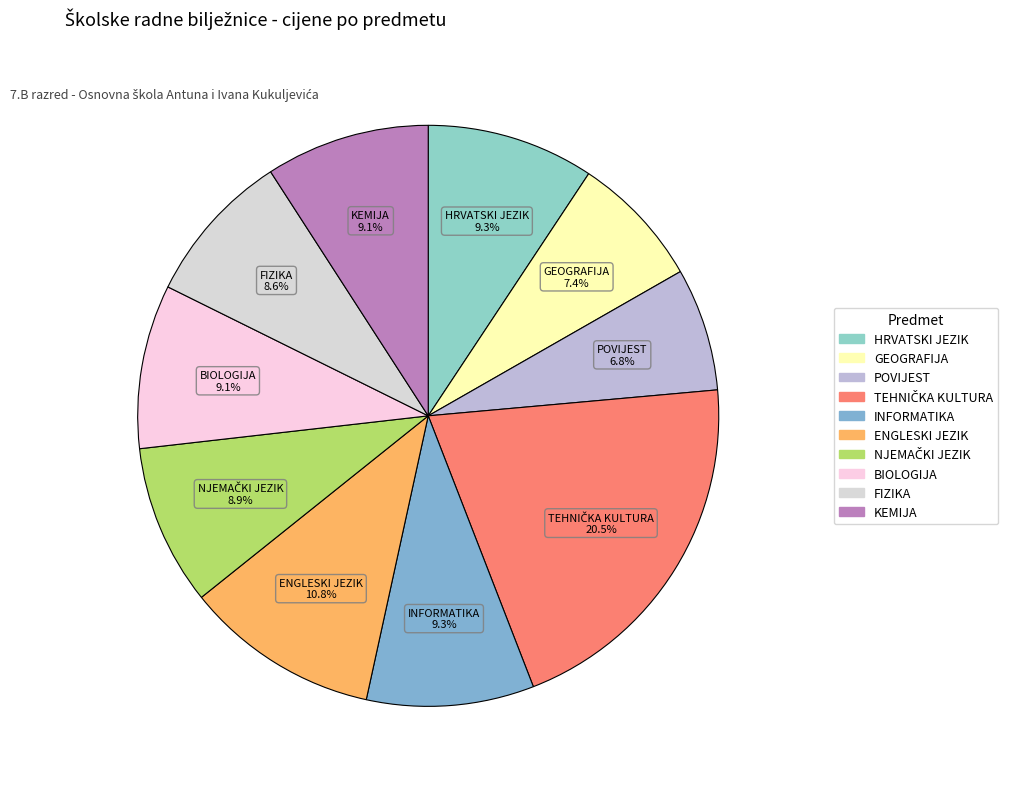

Approximately how many times larger is the value at GEOGRAFIJA compared to HRVATSKI JEZIK?

0.8